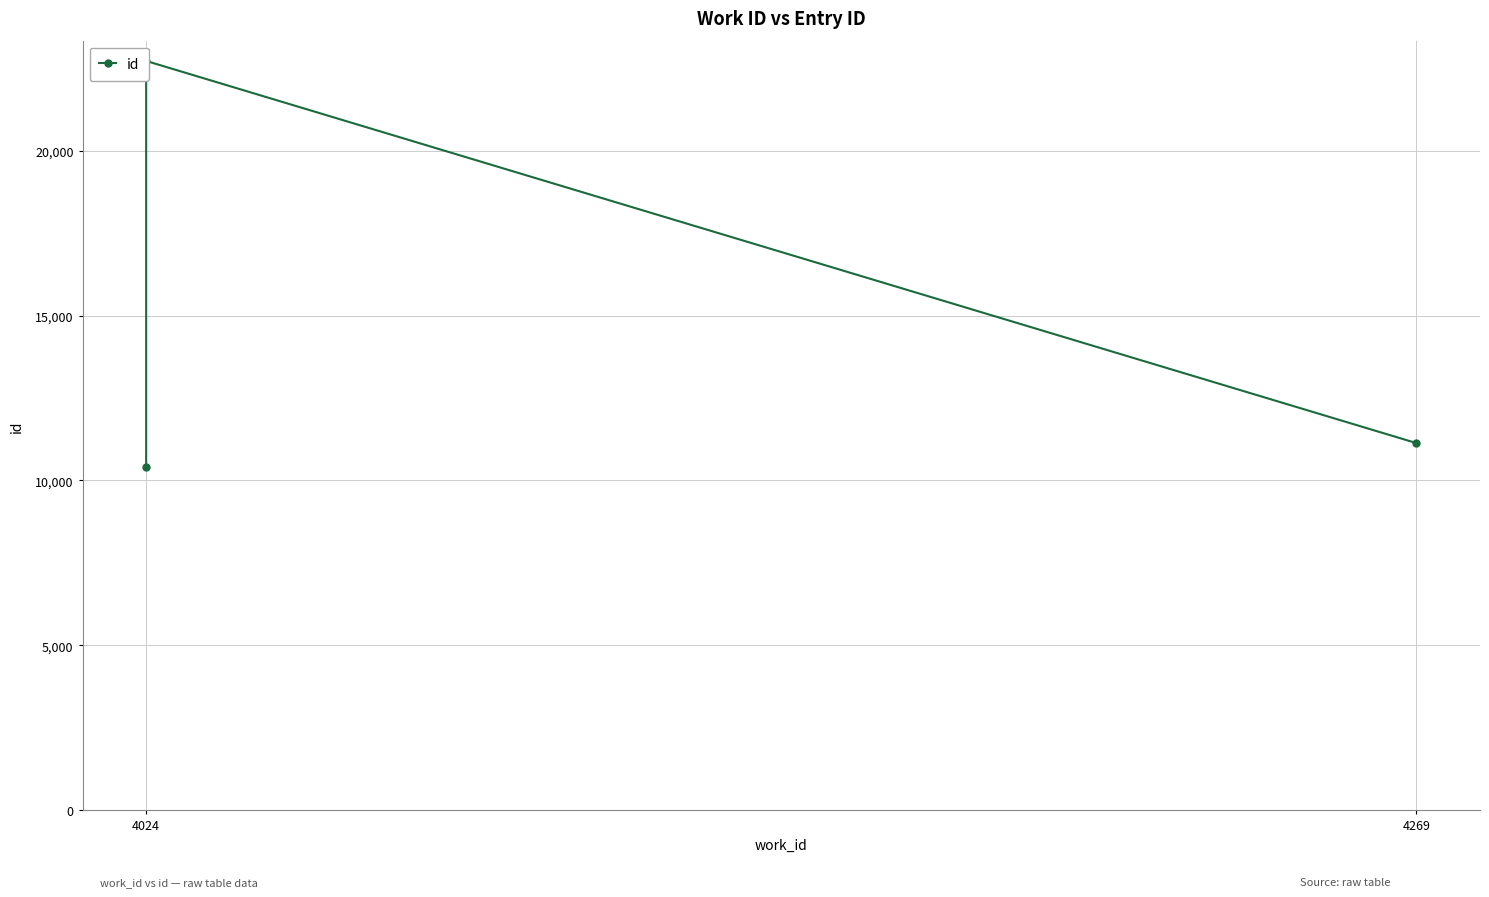

What is the sum of the values at 4024 and 4269?

21553